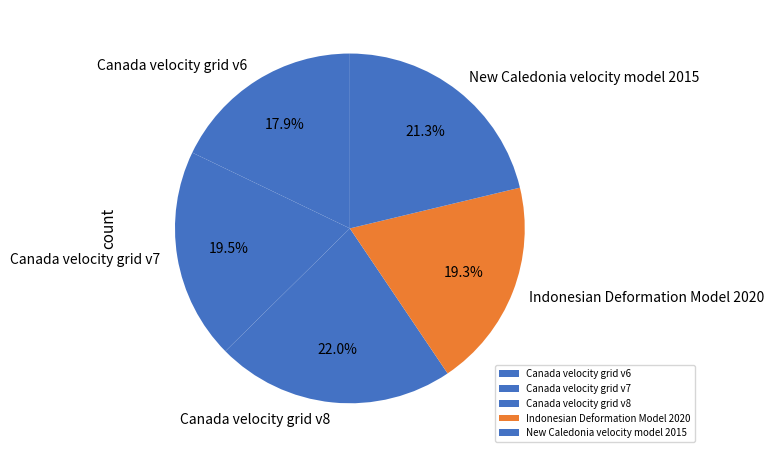

Approximately how many times larger is the value at New Caledonia velocity model 2015 compared to Canada velocity grid v6?

1.2